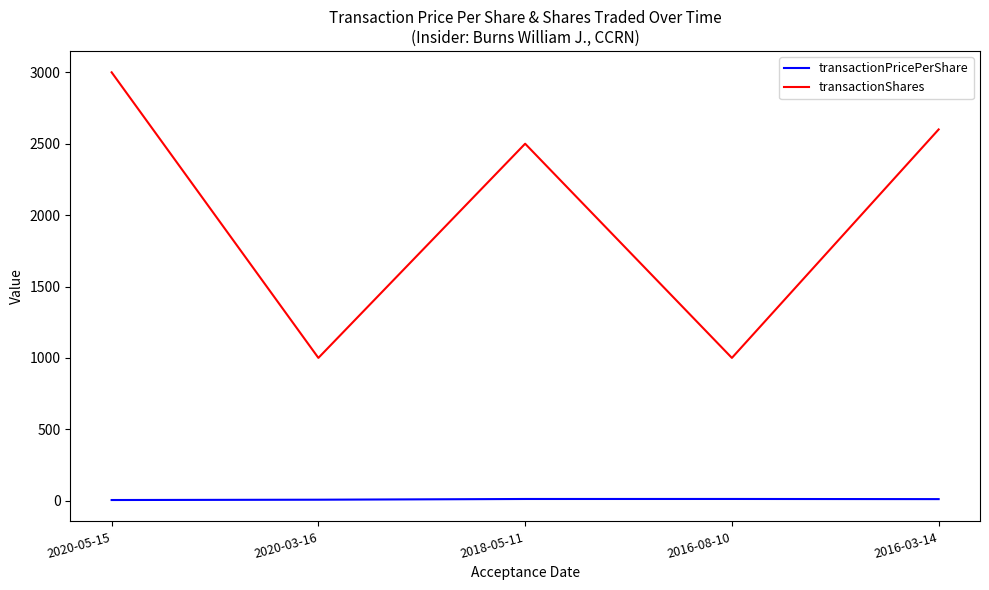

True or false: transactionShares and transactionPricePerShare intersect in this chart.

False